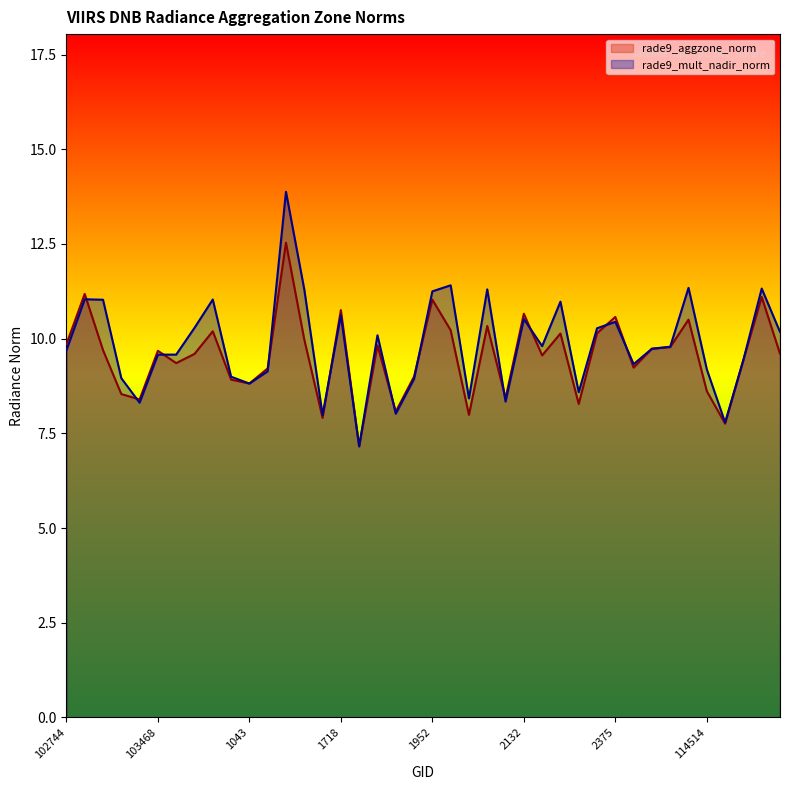

Reading left to right, list all the values displayed in this chart.

rade9_aggzone_norm: 102744=9.9	638=11.2	103112=9.7	773=8.5	103348=8.4	103468=9.7	103586=9.4	917=9.6	103830=10.2	103949=8.9	1043=8.8	104180=9.2	104298=12.5	1169=10.0	104540=7.9	1718=10.8	1808=7.2	1853=9.8	108298=8.1	108472=9.0	1952=11.0	1997=10.2	108832=8.0	109000=10.3	2087=8.4	2132=10.7	109524=9.6	109695=10.1	109883=8.3	110058=10.1	2375=10.6	113974=9.2	114145=9.7	114278=9.8	3014=10.5	114514=8.6	3104=7.8	114855=9.4	114969=11.1	115106=9.6
rade9_mult_nadir_norm: 102744=9.7	638=11.0	103112=11.0	773=9.0	103348=8.3	103468=9.6	103586=9.6	917=10.3	103830=11.0	103949=9.0	1043=8.8	104180=9.1	104298=13.9	1169=11.3	104540=8.0	1718=10.6	1808=7.2	1853=10.1	108298=8.0	108472=8.9	1952=11.2	1997=11.4	108832=8.4	109000=11.3	2087=8.3	2132=10.5	109524=9.8	109695=11.0	109883=8.6	110058=10.3	2375=10.4	113974=9.3	114145=9.7	114278=9.8	3014=11.3	114514=9.2	3104=7.8	114855=9.4	114969=11.3	115106=10.2